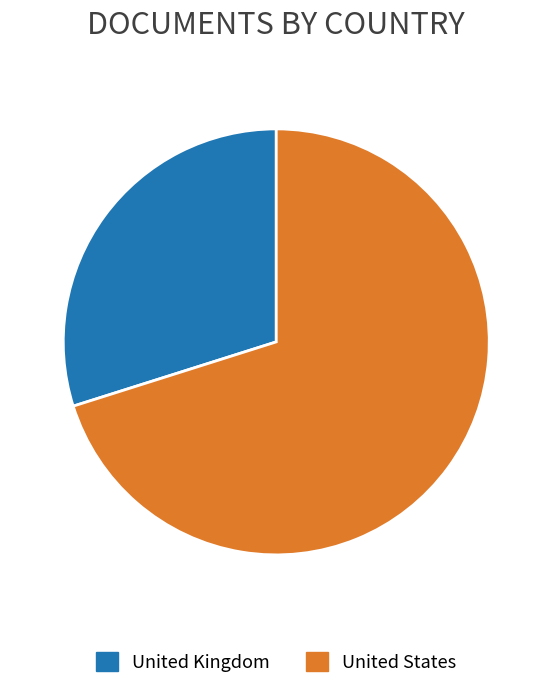

Is it true that United Kingdom is 30% of the pie?

True